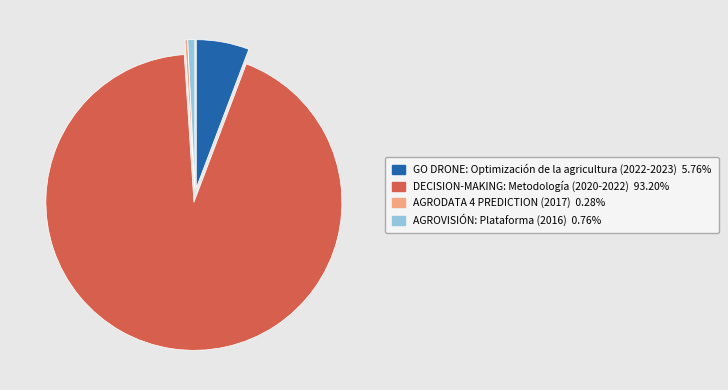

Combined, do AGRODATA 4 PREDICTION (2017) and GO DRONE: Optimización de la agricultura (2022-2023) account for over 50%?

No